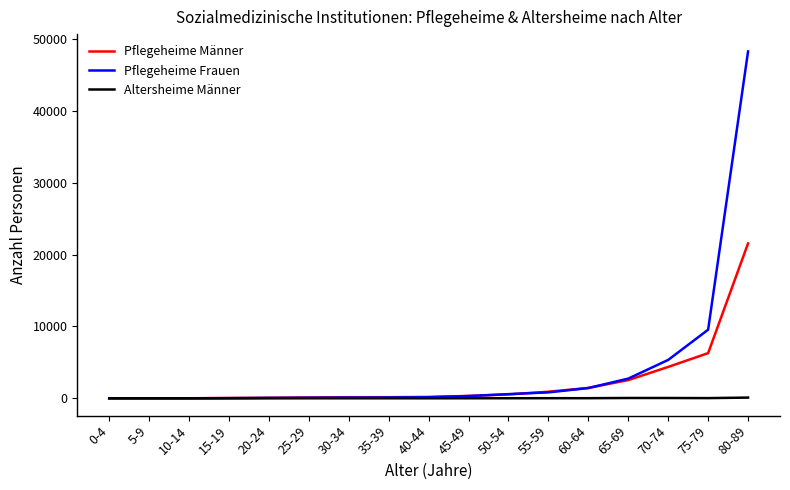

True or false: Pflegeheime Männer has a value of 76 at 20-24.

True